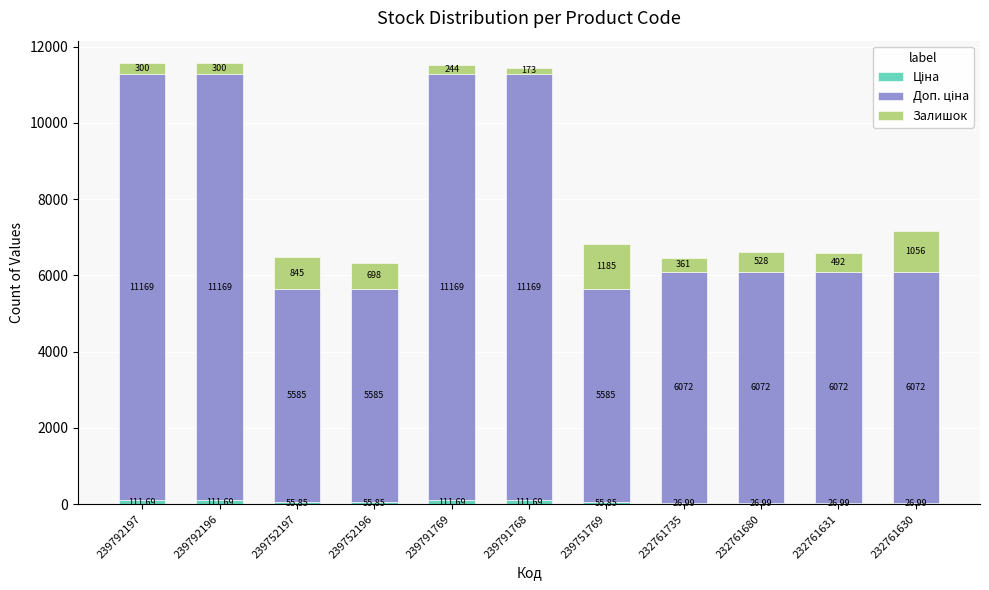

What is the sum of all Ціна values?

722.3